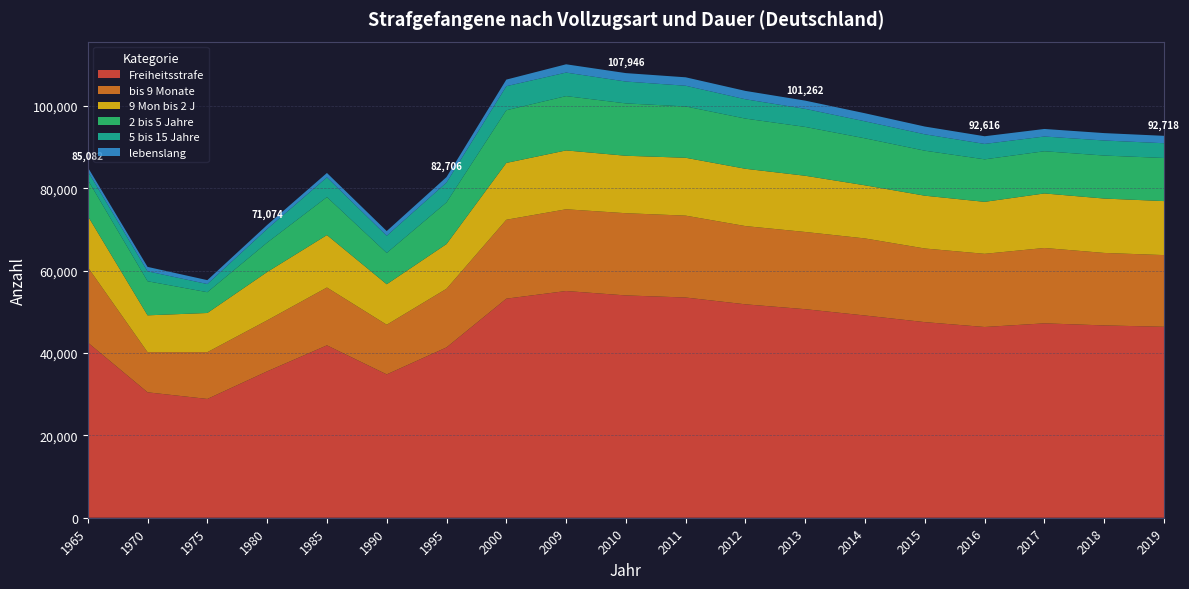

Reading left to right, extract all data points from this chart.

Freiheitsstrafe: 1965=42541	1970=30450	1975=28840	1980=35537	1985=41852	1990=34799	1995=41353	2000=53183	2009=55043	2010=53973	2011=53464	2012=51811	2013=50631	2014=49097	2015=47486	2016=46308	2017=47193	2018=46690	2019=46359
bis 9 Monate: 1965=18296	1970=9745	1975=11356	1980=12383	1985=14041	1990=12055	1995=14238	2000=19156	2009=19843	2010=19959	2011=19878	2012=18995	2013=18744	2014=18709	2015=17878	2016=17764	2017=18298	2018=17598	2019=17403
9 Mon bis 2 J: 1965=12439	1970=8944	1975=9513	1980=11738	1985=12737	1990=9833	1995=10855	2000=13801	2009=14291	2010=13948	2011=14050	2012=13913	2013=13650	2014=12898	2015=12821	2016=12621	2017=13242	2018=13202	2019=13113
2 bis 5 Jahre: 1965=8767	1970=8277	1975=5045	1980=7135	1985=9213	1990=7596	1995=10110	2000=12788	2009=13184	2010=12710	2011=12462	2012=12183	2013=11858	2014=11406	2015=10924	2016=10317	2017=10244	2018=10441	2019=10466
5 bis 15 Jahre: 1965=2073	1970=2412	1975=1981	1980=3325	1985=4799	1990=4166	1995=4836	2000=5840	2009=5716	2010=5308	2011=5026	2012=4689	2013=4385	2014=4131	2015=3980	2016=3743	2017=3578	2018=3655	2019=3581
lebenslang: 1965=966	1970=1072	1975=945	1980=956	1985=1062	1990=1149	1995=1314	2000=1598	2009=2009	2010=2048	2011=2048	2012=2031	2013=1994	2014=1953	2015=1883	2016=1863	2017=1831	2018=1794	2019=1796